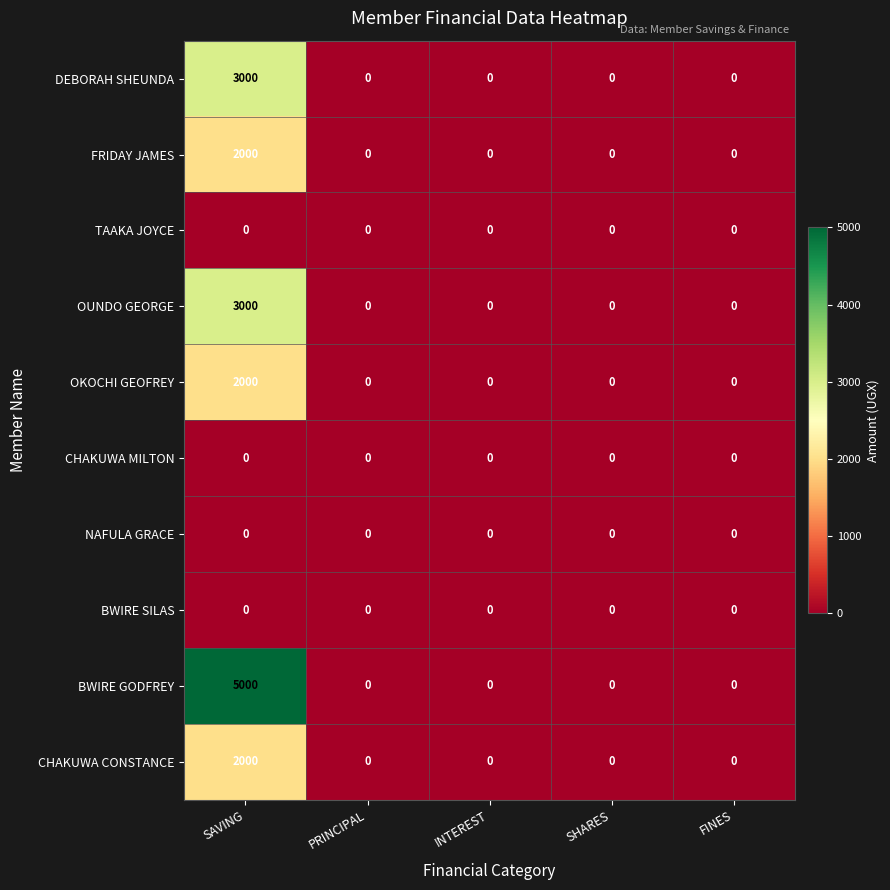

Which label corresponds to the largest value in the chart?

SAVING